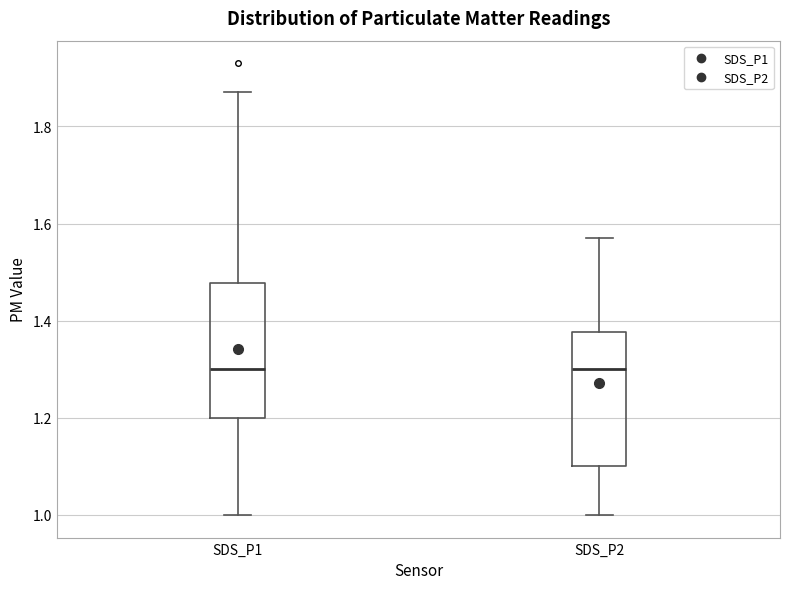

Reading left to right, transcribe this box plot: for each box, give where its median line is, the range the box spans, and where its two whiskers end, as read against the y-axis. The values are not printed on the chart, so give them approximately, as read against the axis.

SDS_P1: median 1.30, box 1.20 to 1.48, whiskers 1.00 to 1.88
SDS_P2: median 1.30, box 1.10 to 1.38, whiskers 1.00 to 1.58